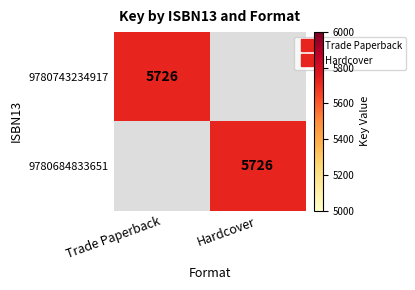

List the labels in order of 9780743234917 value, smallest first.

Hardcover, Trade Paperback